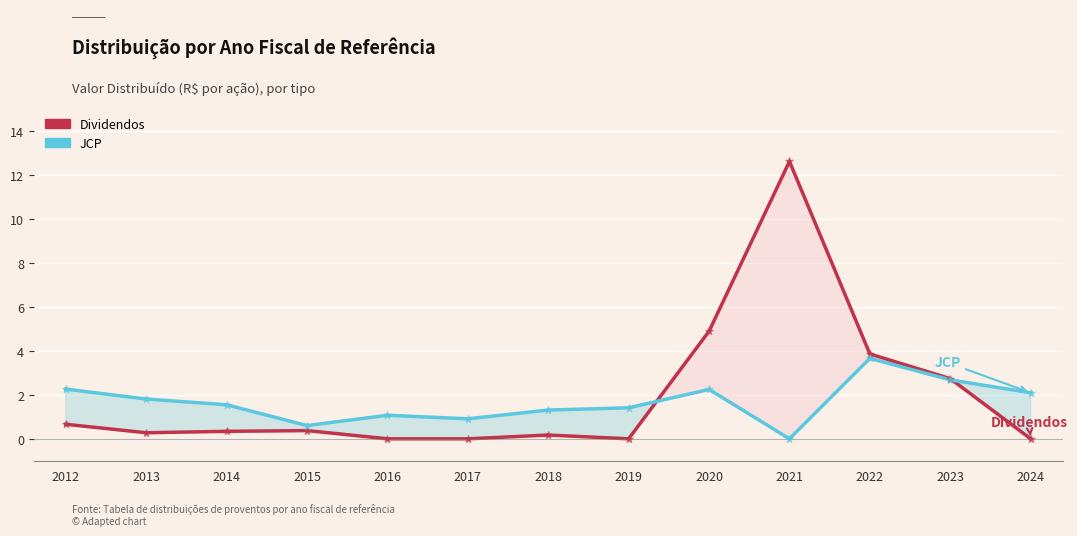

Which series has the widest spread of Y values?

Dividendos